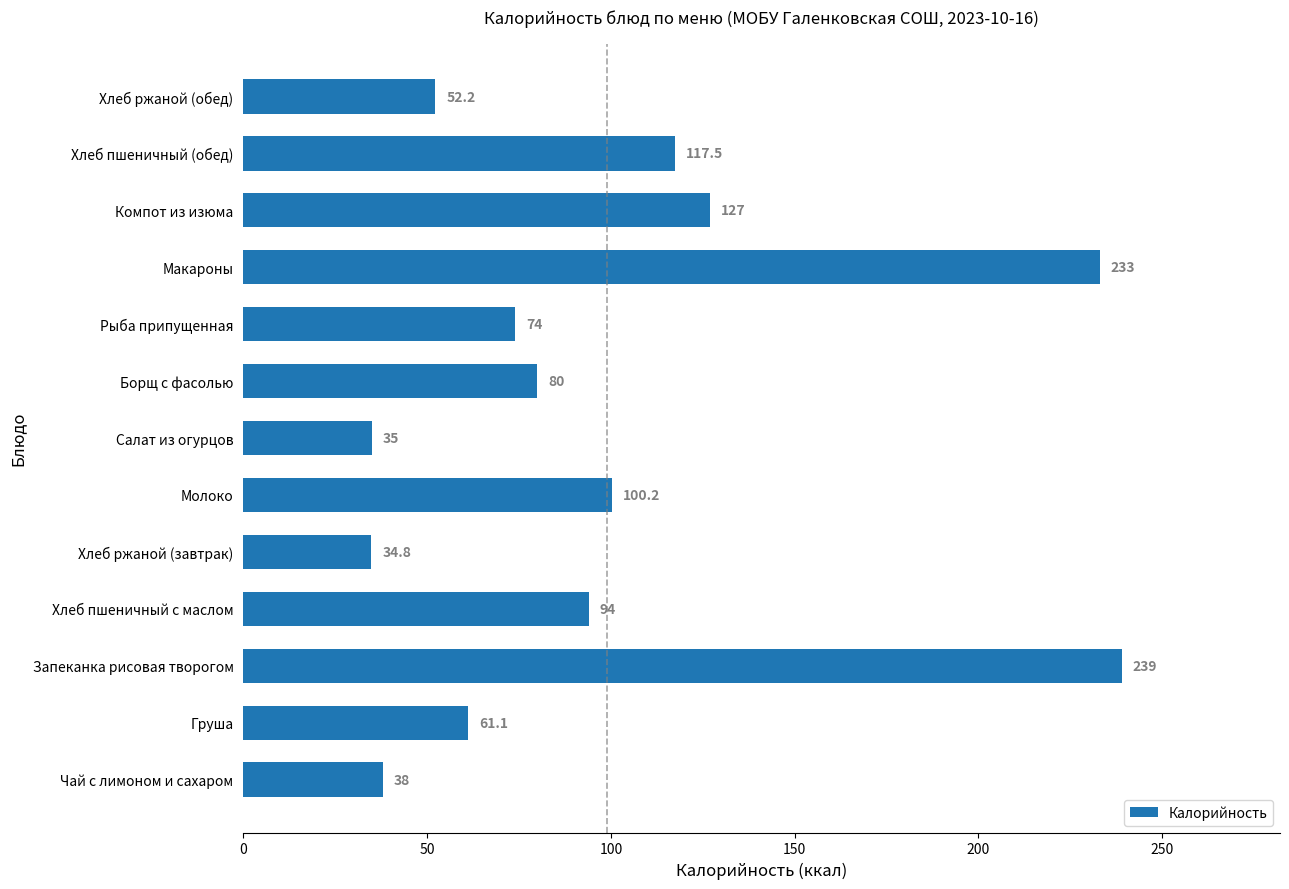

What is the sum of all values?

1285.8